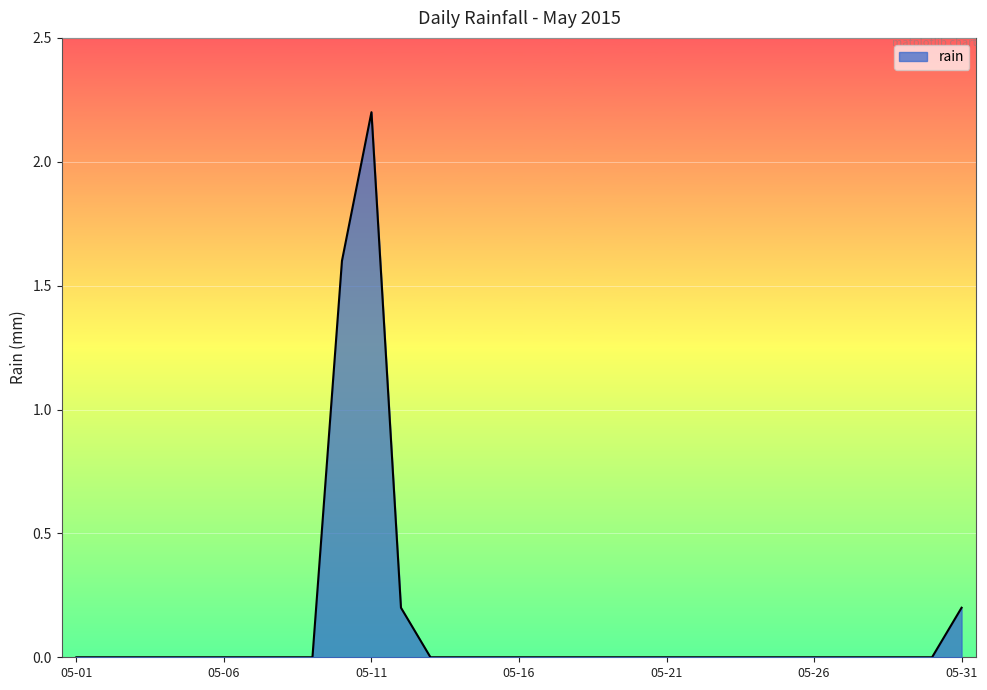

Reading left to right, extract all data points from this chart.

0.0	0.0	0.0	0.0	0.0	0.0	0.0	0.0	0.0	1.6	2.2	0.2	0.0	0.0	0.0	0.0	0.0	0.0	0.0	0.0	0.0	0.0	0.0	0.0	0.0	0.0	0.0	0.0	0.0	0.0	0.2